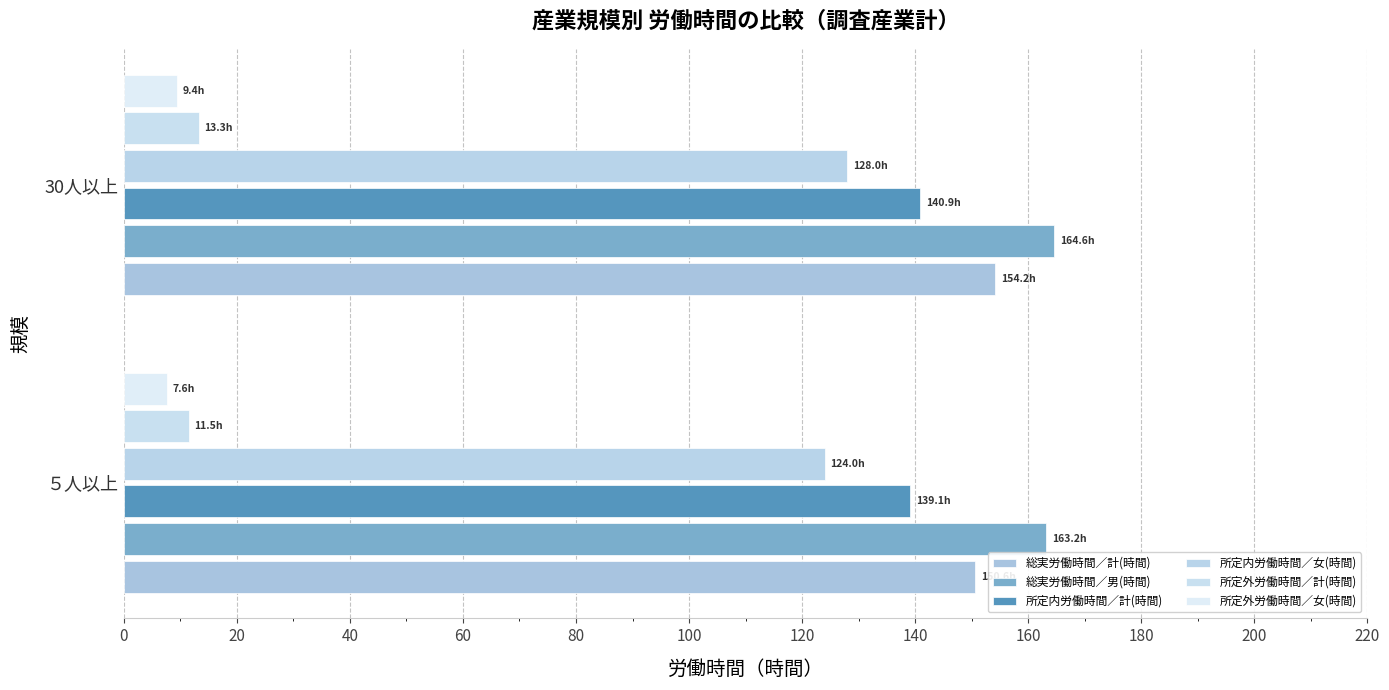

How many data points in 所定内労働時間／計(時間) are above 140?

1